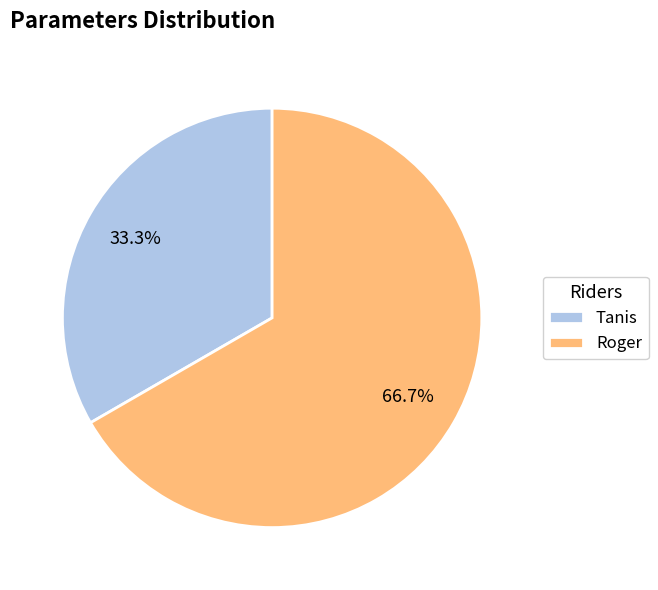

Rank the categories by value from highest to lowest.

Roger, Tanis